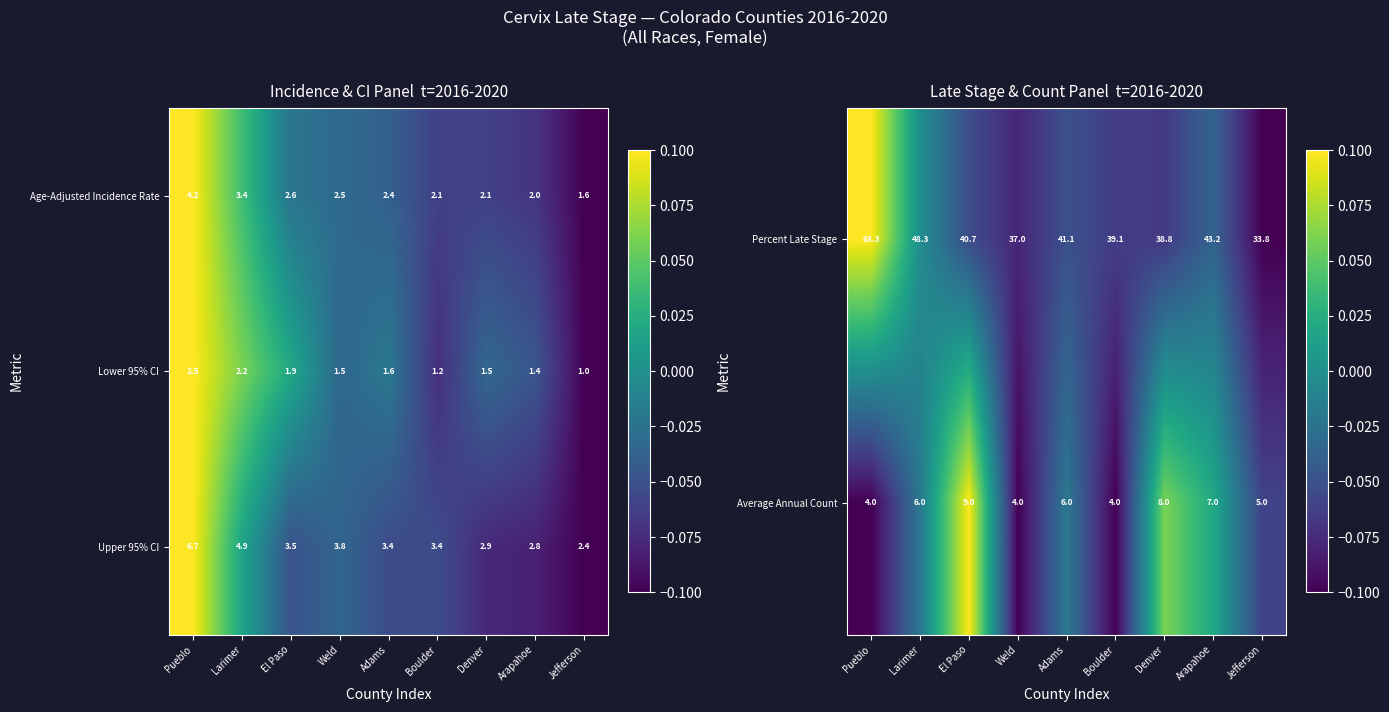

What is the minimum value shown in the chart?

-0.1